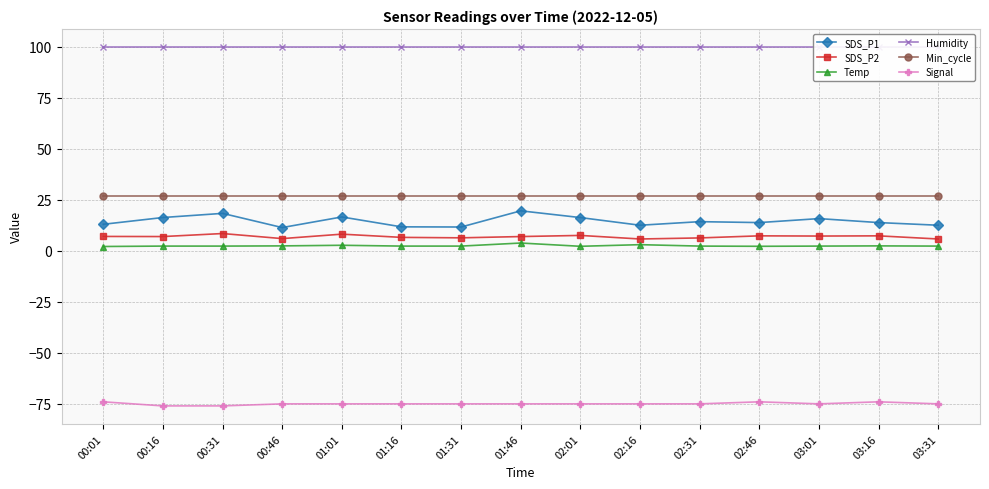

What is the spread (max minus min) of values at 02:31?

174.9